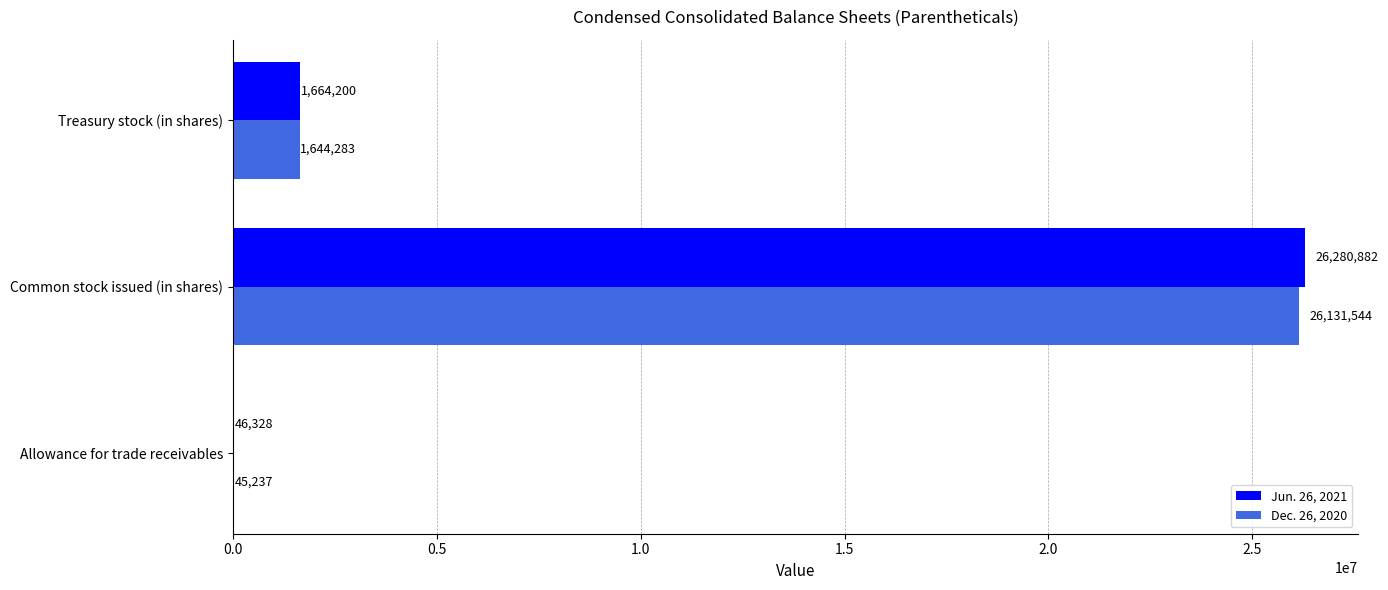

Is it true that Jun. 26, 2021 equals 26280882 at Common stock issued (in shares)?

True